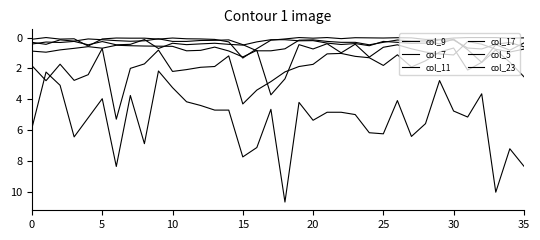

Does the chart display data point markers on the line(s)?

No